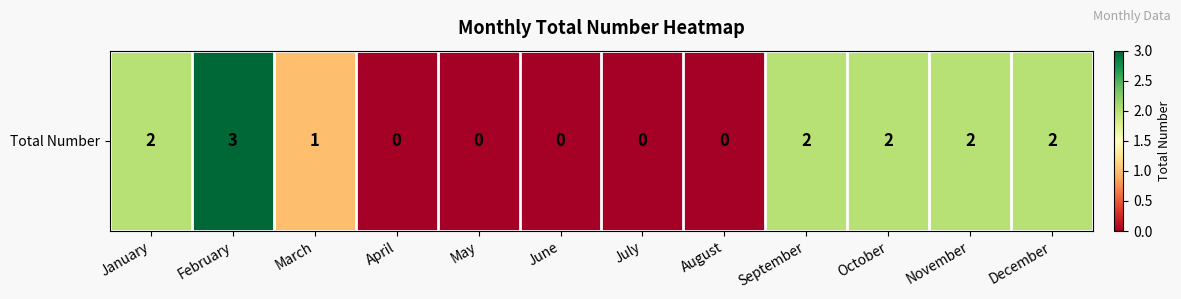

Where does the data first go above 2?

February